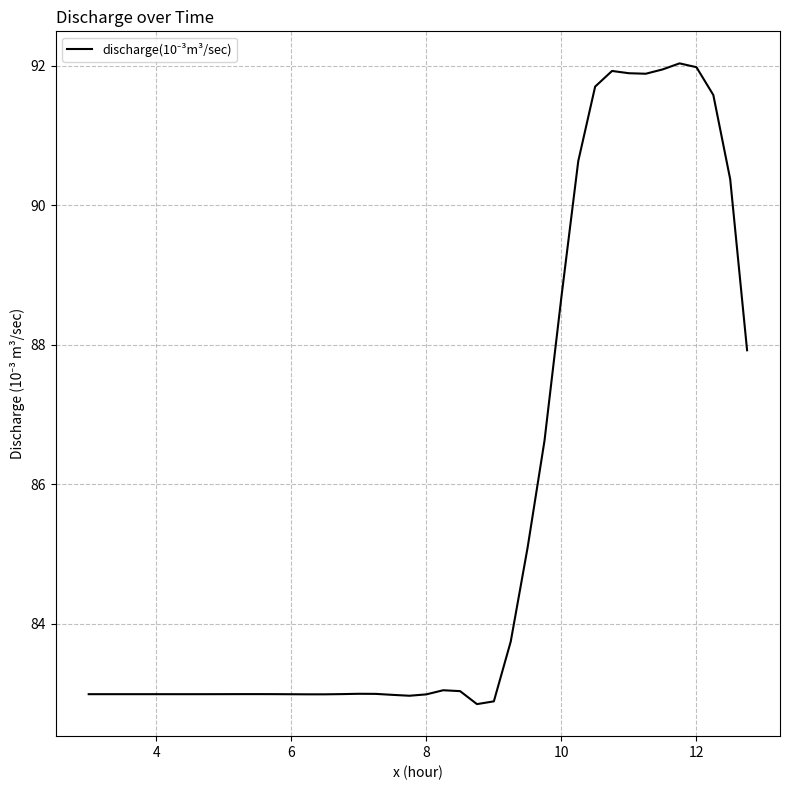

What is the difference between the maximum and minimum values?

9.2